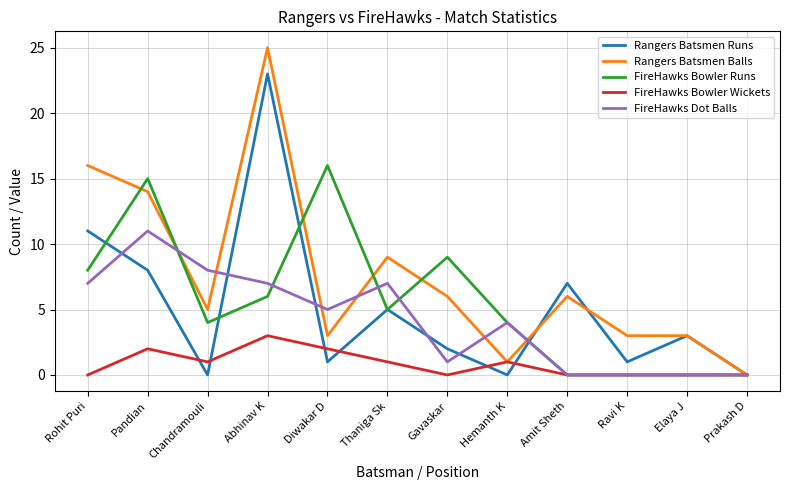

What is the total value across all series at Abhinav K?

64